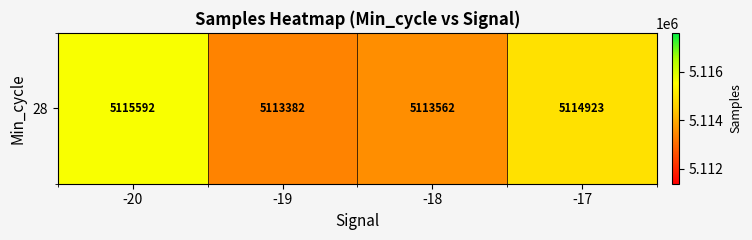

How many series are shown in this chart?

1